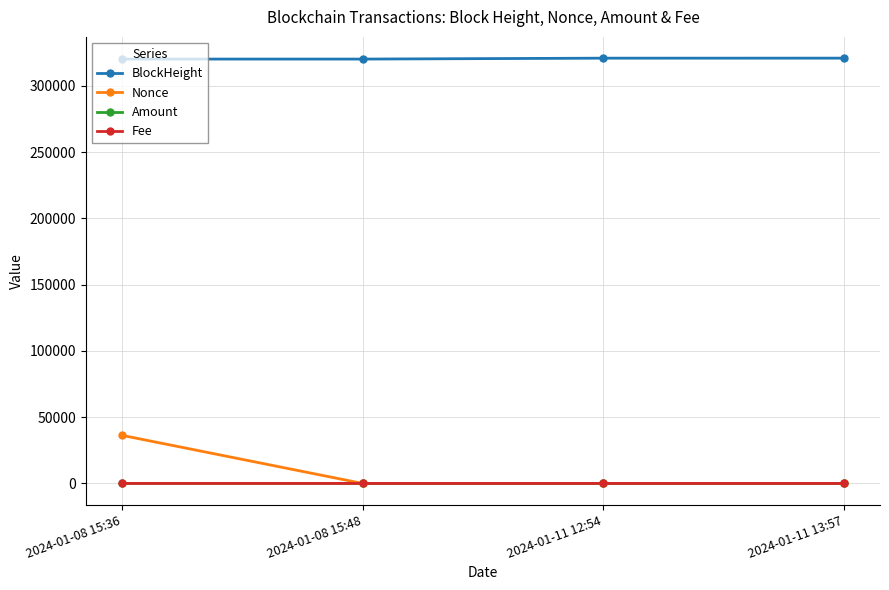

What is the difference between the second highest and second lowest values in the Nonce series?

1.0